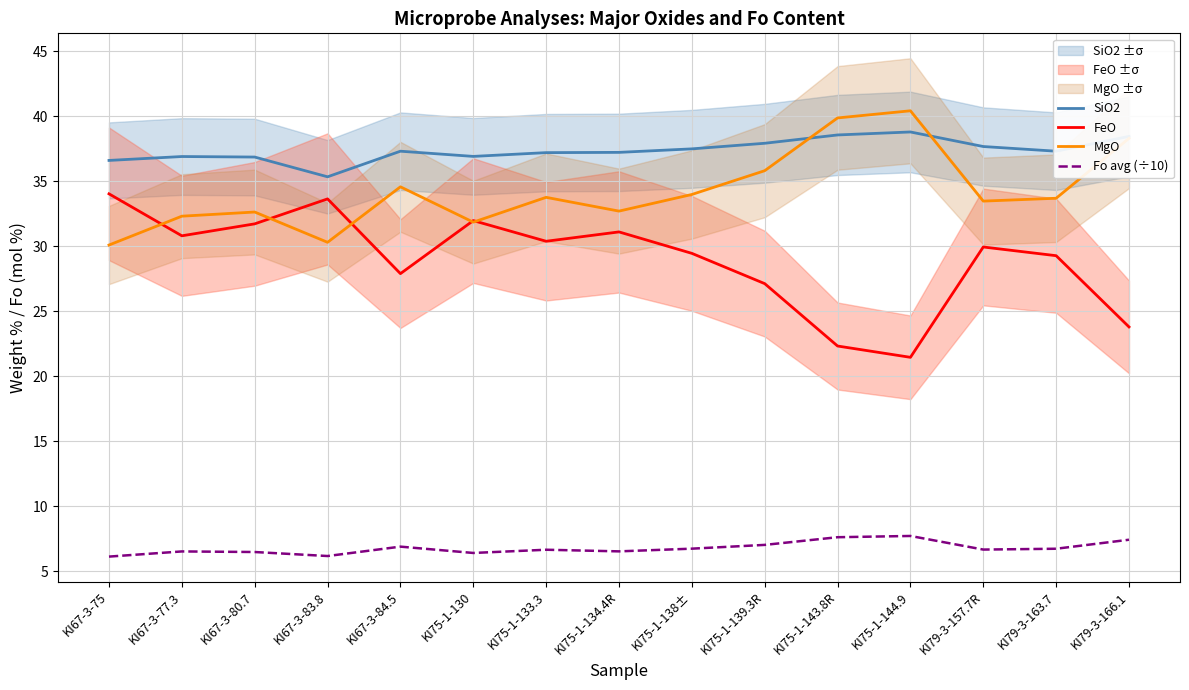

Which category has the lowest value in the SiO2 series?

KI67-3-83.8